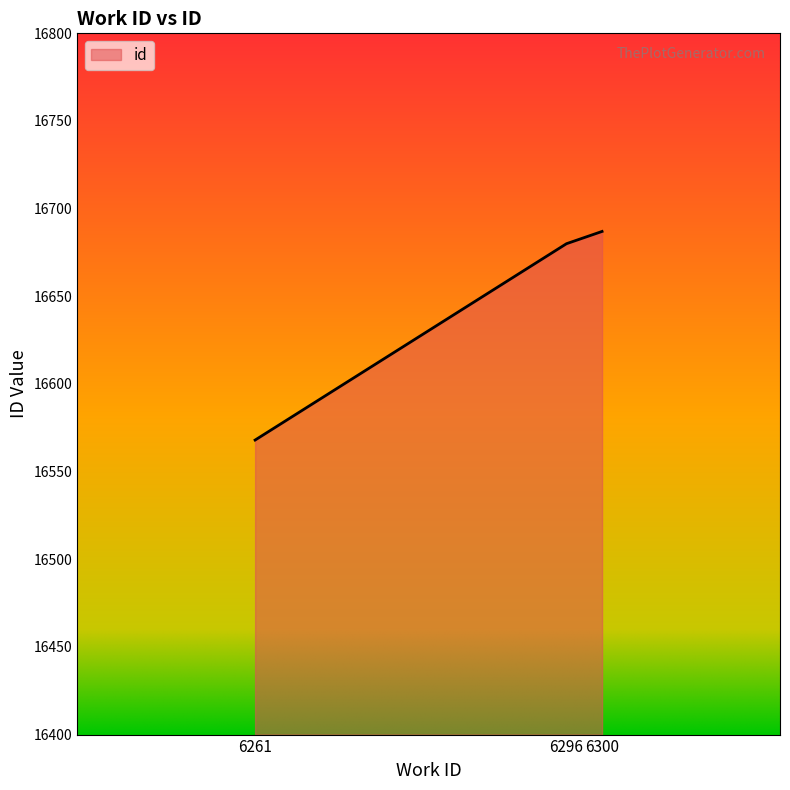

Reading left to right, extract all data points from this chart.

16568	16680	16687